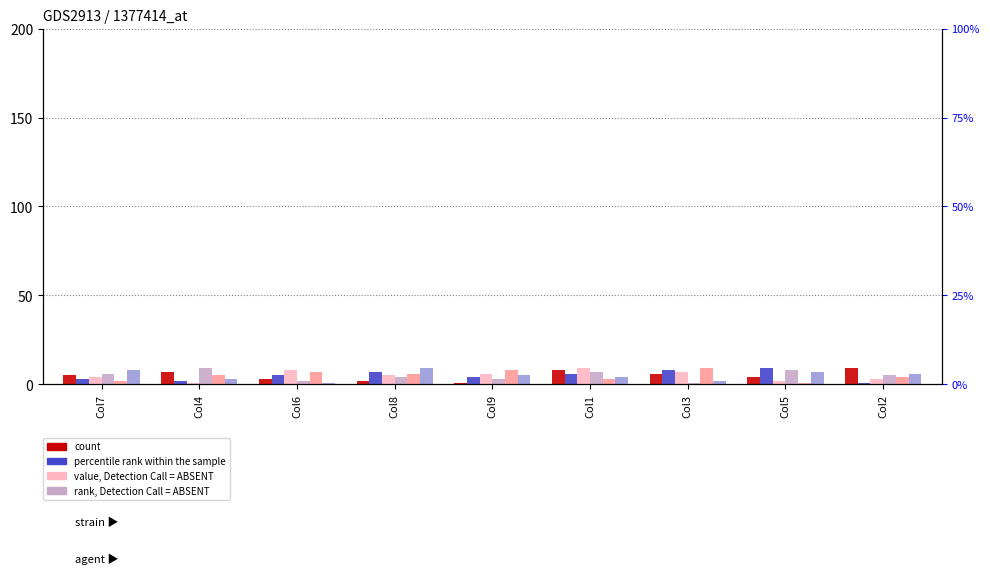

At which category is the sum across all series the highest?

Col1